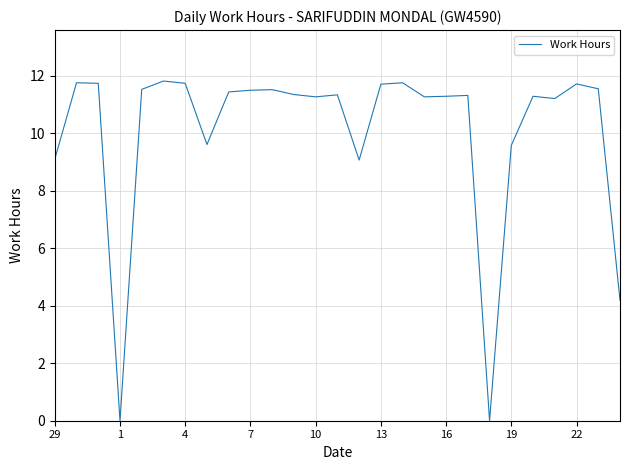

What is the difference between the maximum and minimum values?

11.8